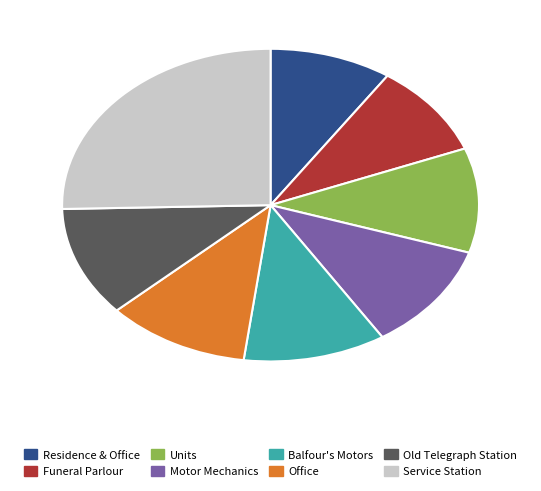

What is the largest slice in the pie chart?

Service Station